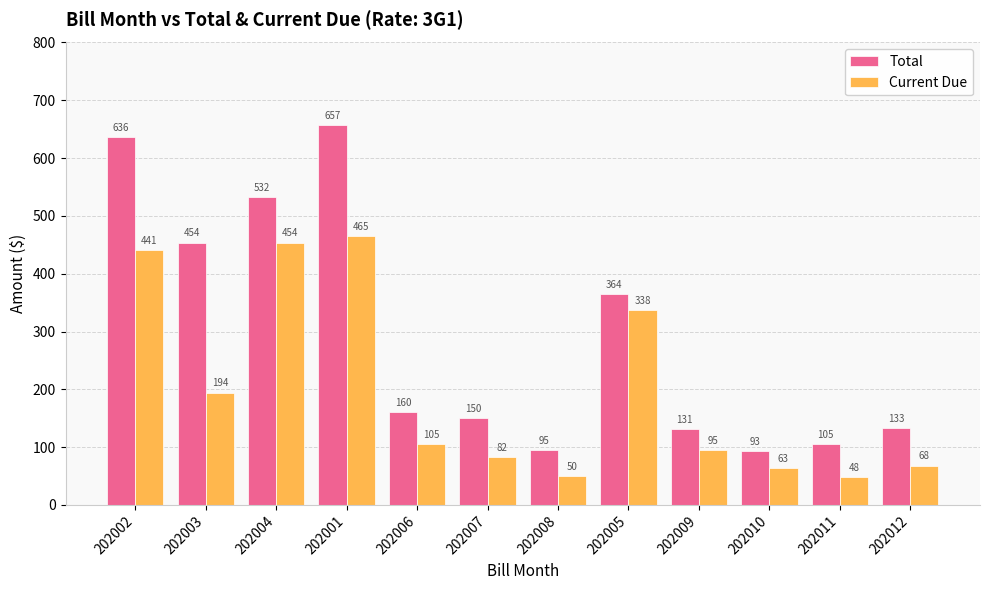

Which series has the widest spread of values?

Total